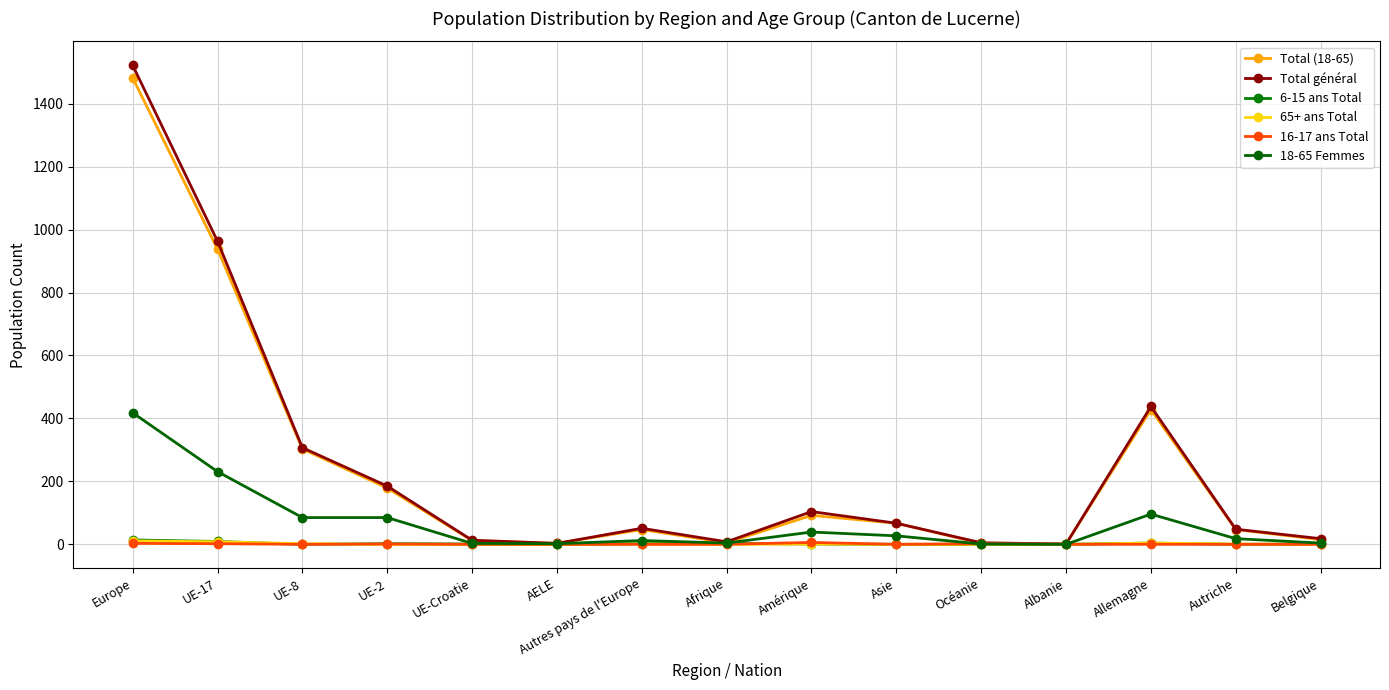

True or false: 6-15 ans Total has more than 1 points higher than both neighbors.

True